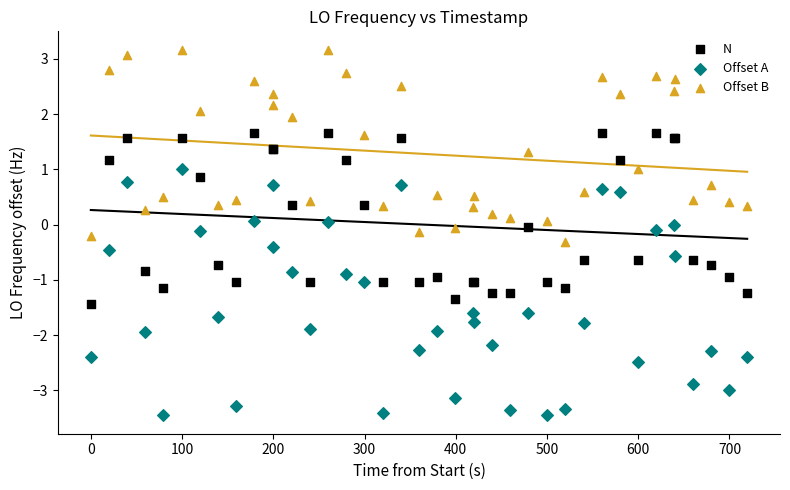

What is the X range (max minus min) for the scatter plot?

719.4